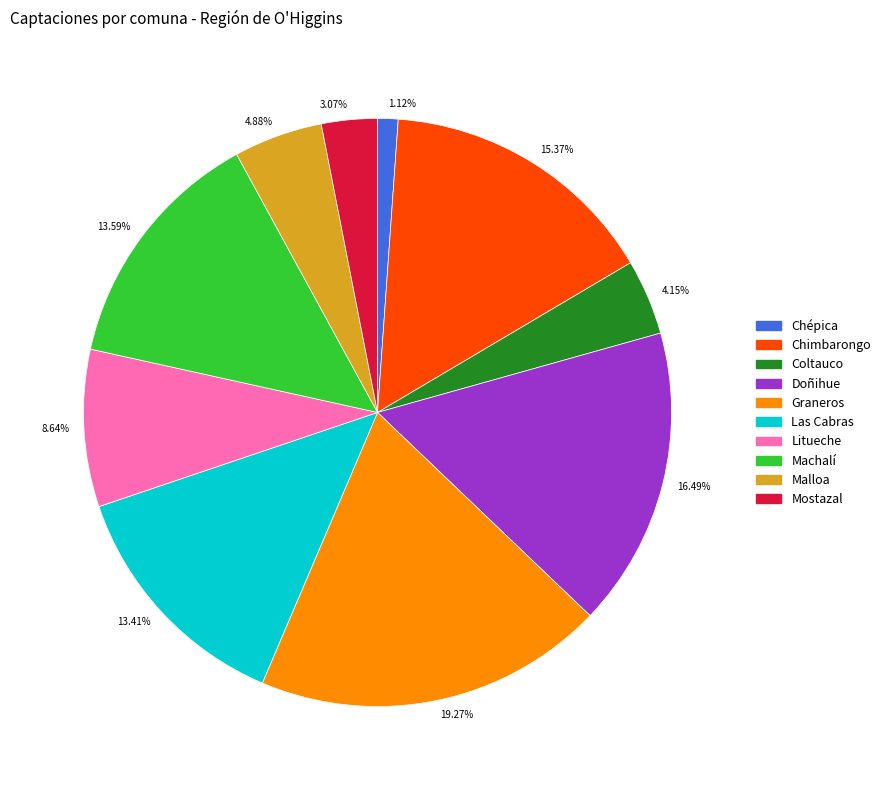

Is 15.37% the majority of the pie?

No